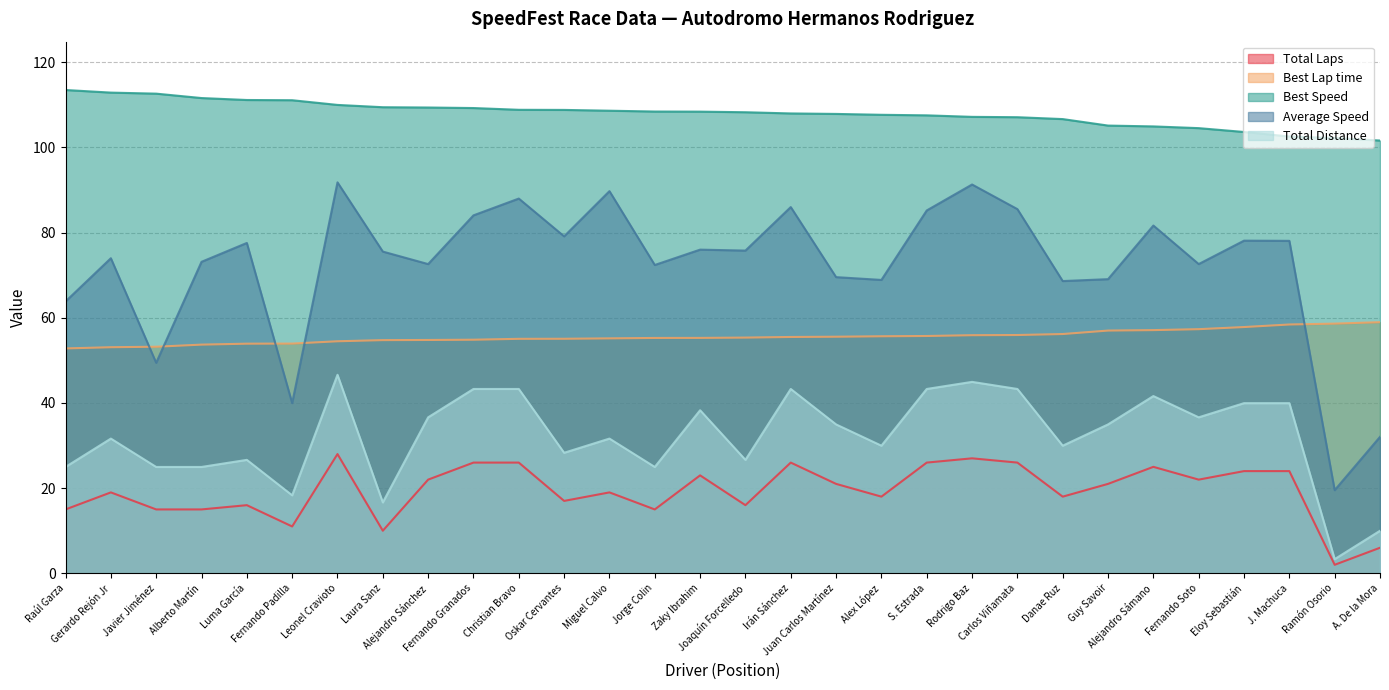

What is the difference between the highest and lowest values at J. Machuca?

78.6